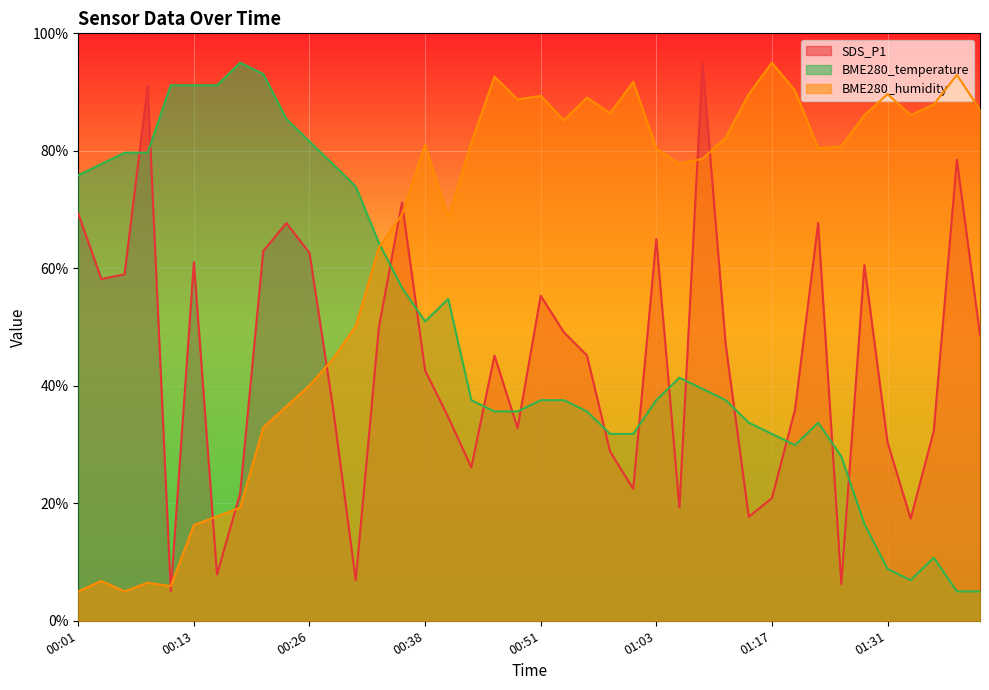

How many data points in BME280_temperature are above 37?

24